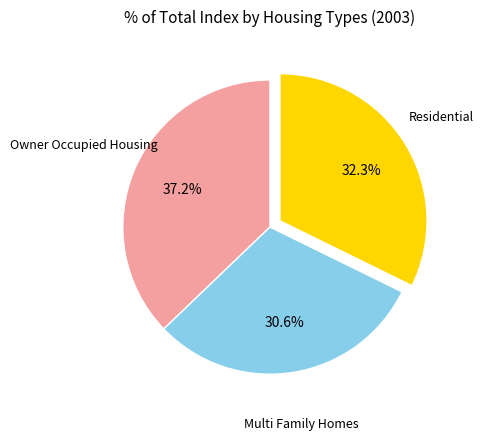

Is there a majority slice in this chart?

No